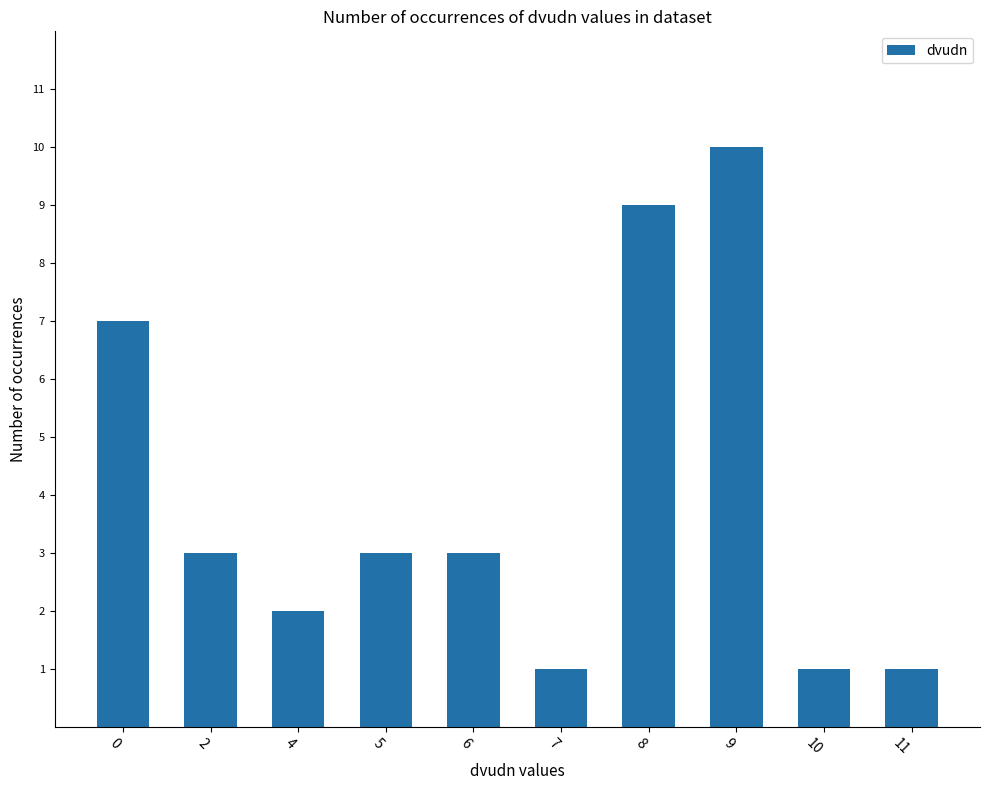

What is the sum of all values?

40